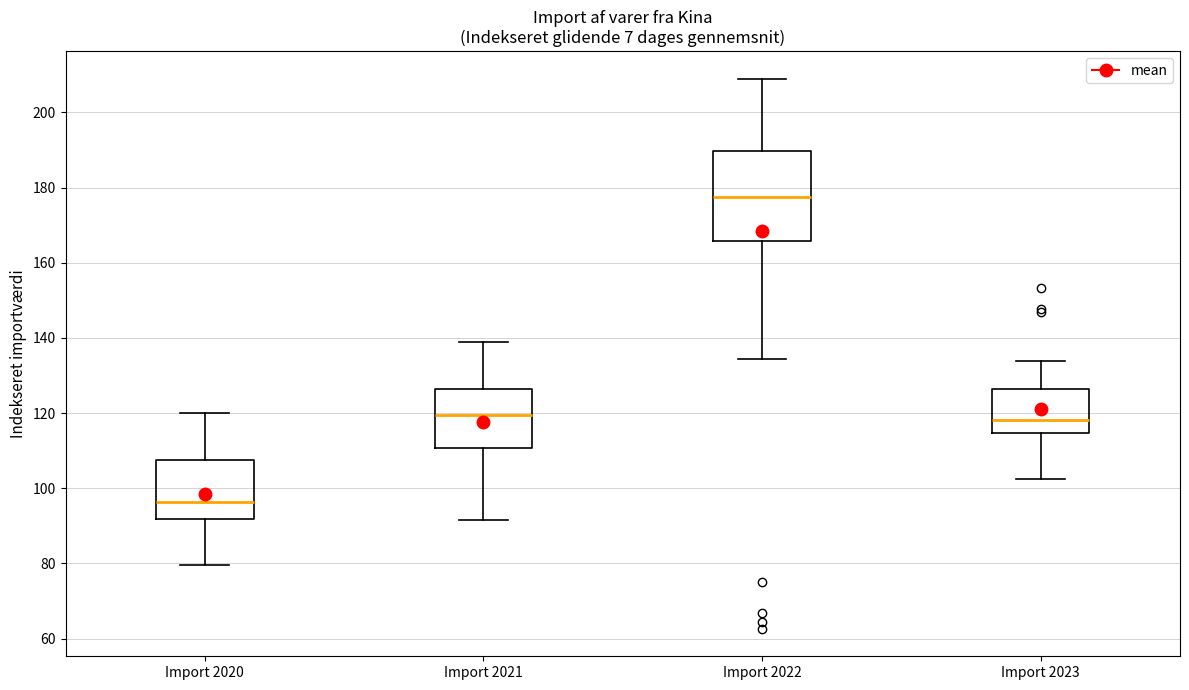

Reading left to right, read every box against the y-axis: the position of its median line, the range the box covers, and the ends of its whiskers. The values are not printed on the chart, so give them approximately, as read against the axis.

Import 2020: median 96, box 92 to 108, whiskers 80 to 120
Import 2021: median 120, box 110 to 126, whiskers 92 to 140
Import 2022: median 178, box 166 to 190, whiskers 134 to 208
Import 2023: median 118, box 114 to 126, whiskers 102 to 134